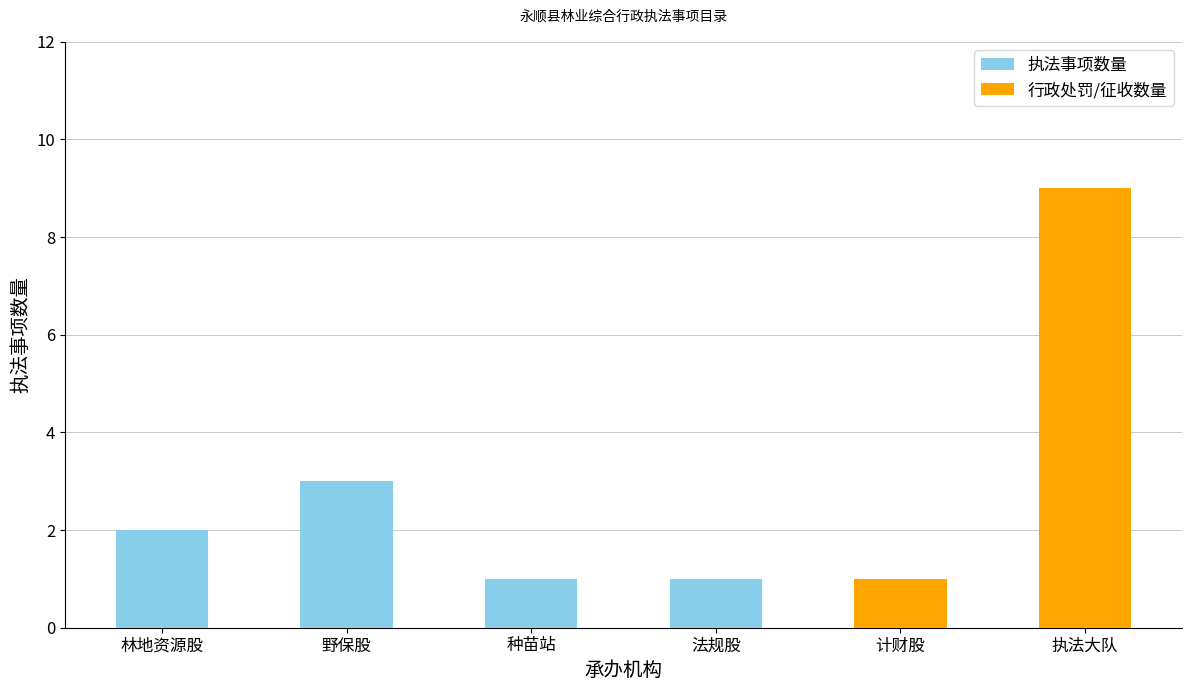

Which category has the highest value across all series?

执法大队